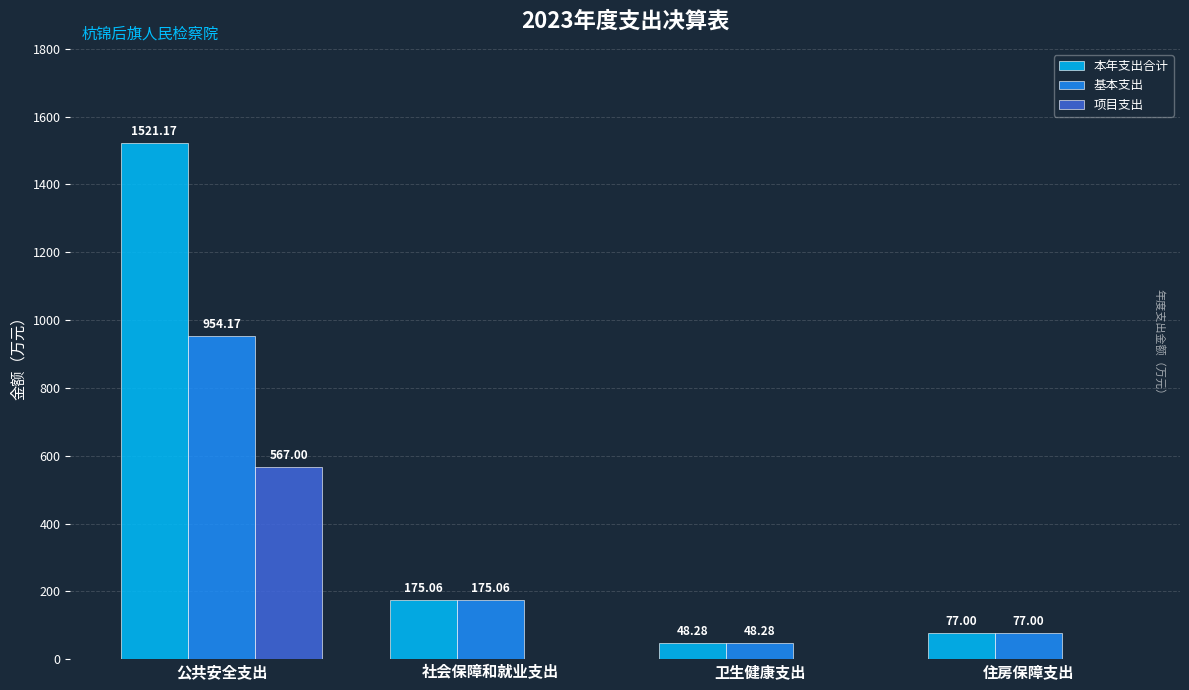

The 项目支出 series shows 937.7 at 公共安全支出. True or false?

False